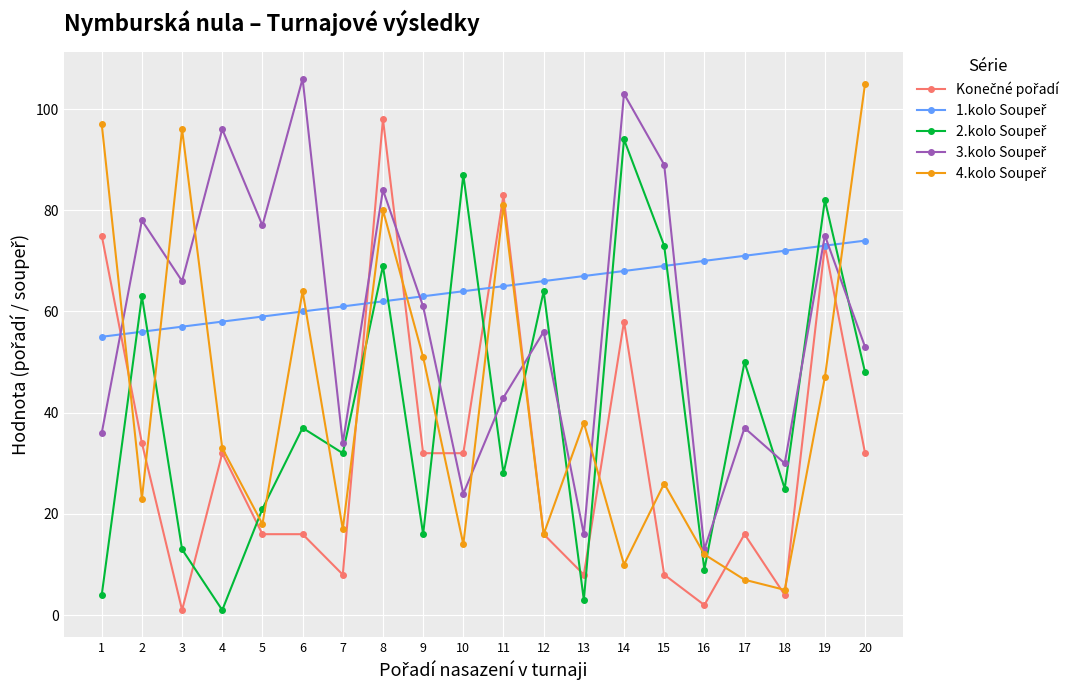

What is the maximum value shown in the chart?

106